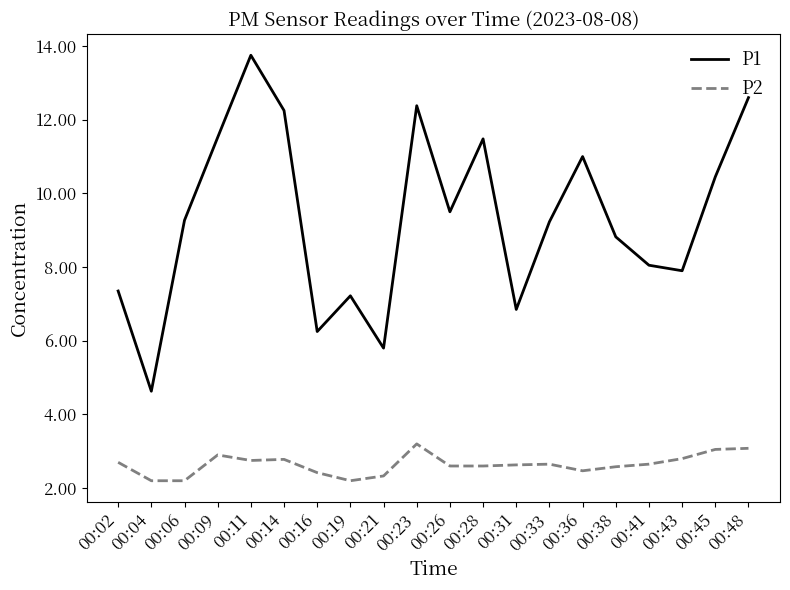

The P1 series shows 20.3 at 00:09. True or false?

False